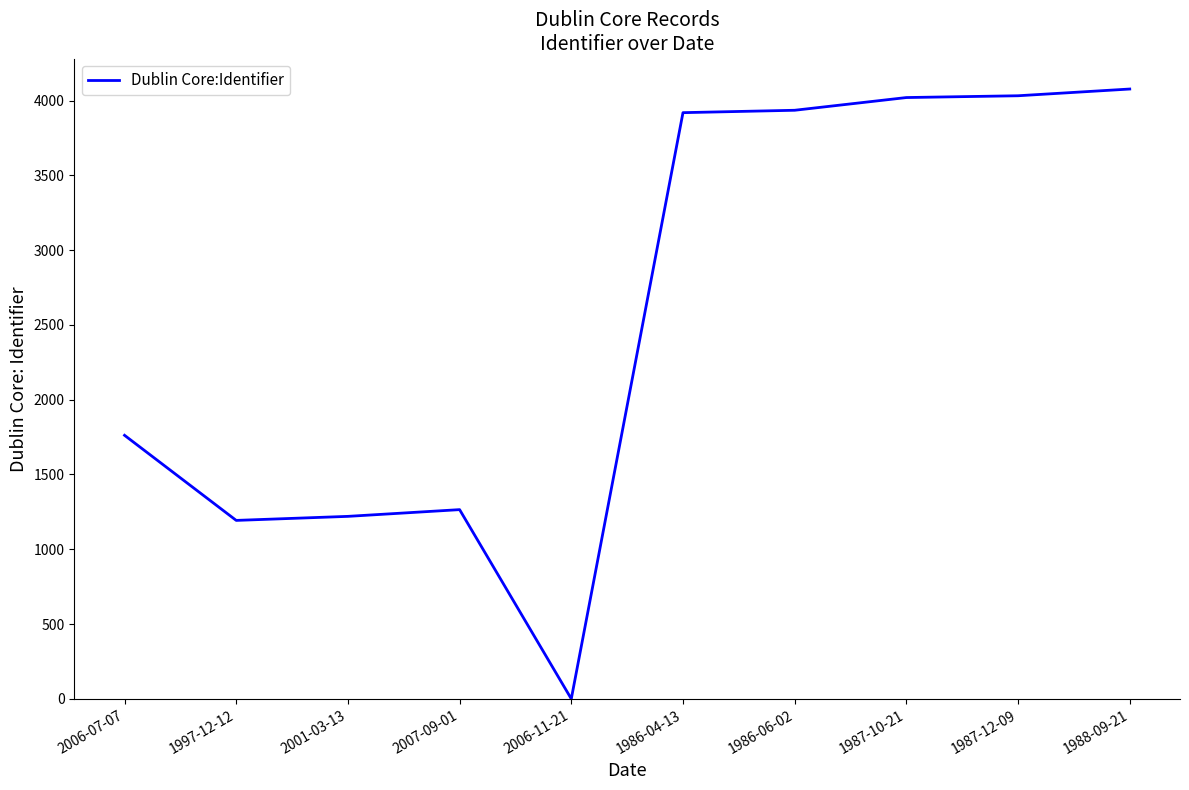

At which category does the chart reach its minimum across all series?

2006-11-21